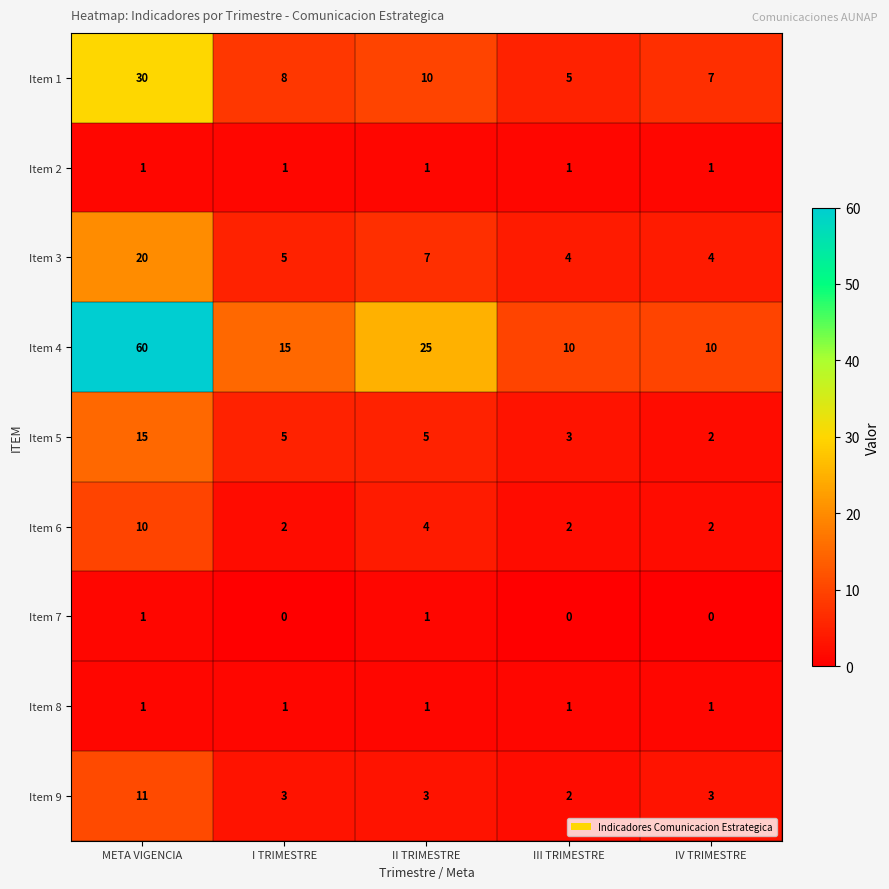

What is the total value across all series at IV TRIMESTRE?

30